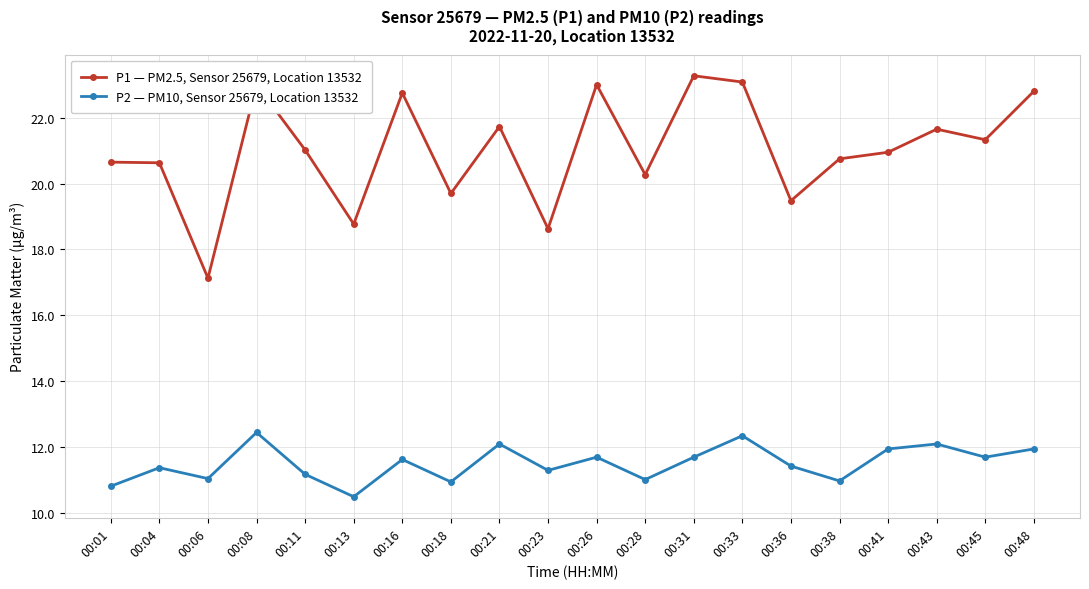

Read the P2 — PM10, Sensor 25679, Location 13532 value at 00:36.

11.4